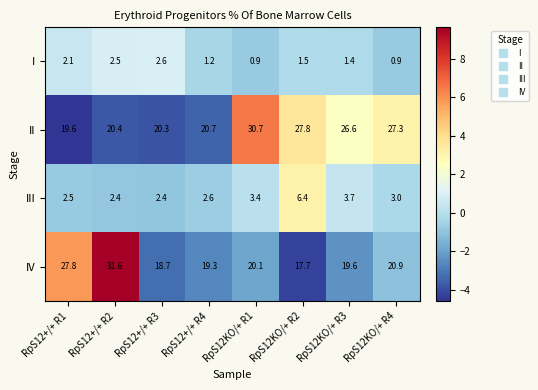

List the series in order of their peak value, lowest first.

I, III, II, IV